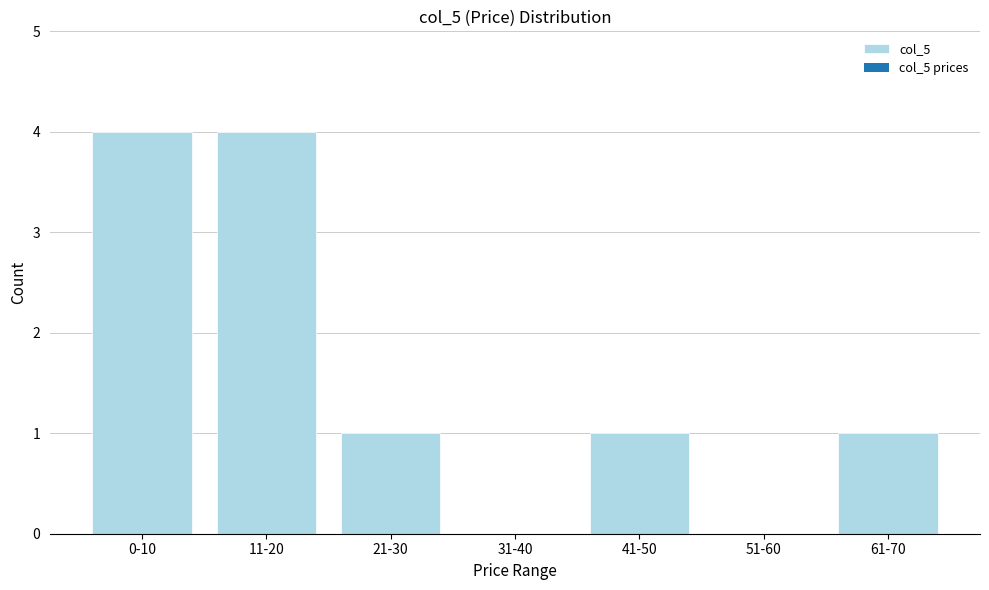

Reading left to right, list all the values displayed in this chart.

0-10=4	11-20=4	21-30=1	31-40=0	41-50=1	51-60=0	61-70=1